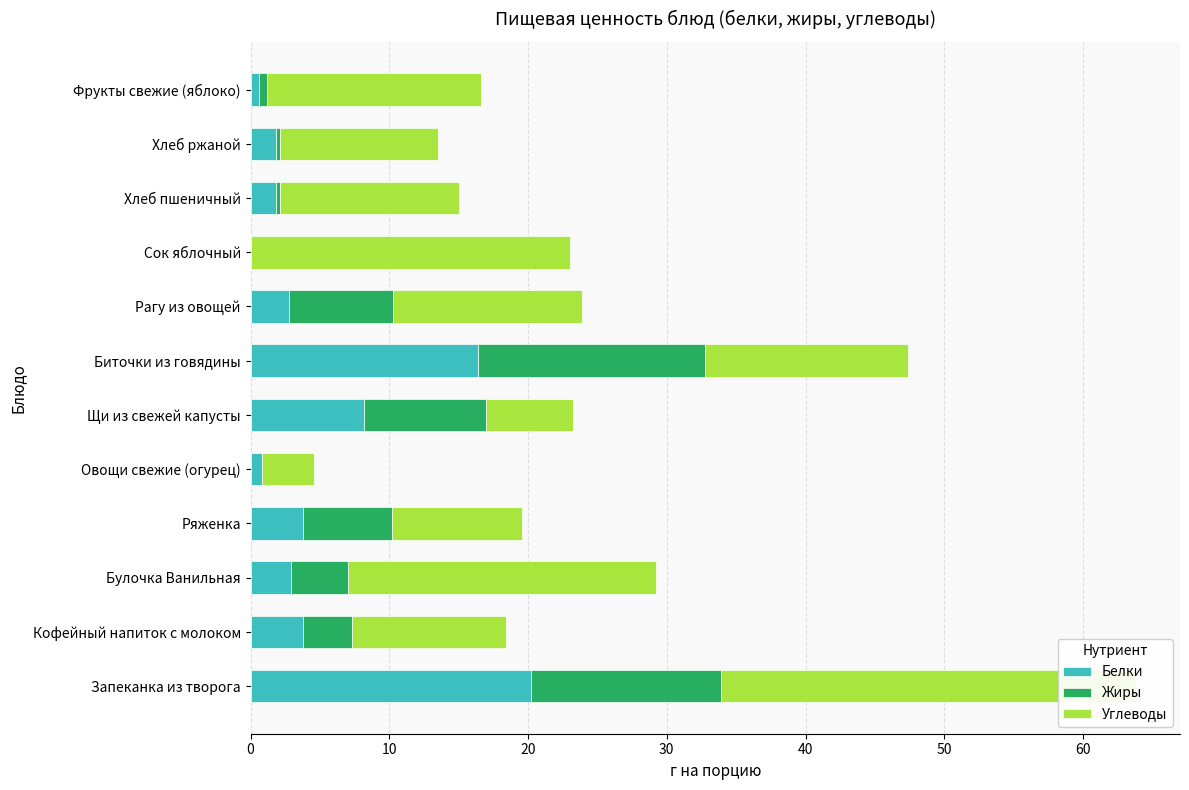

At Щи из свежей капусты, list the series in order from largest to smallest.

Жиры, Белки, Углеводы